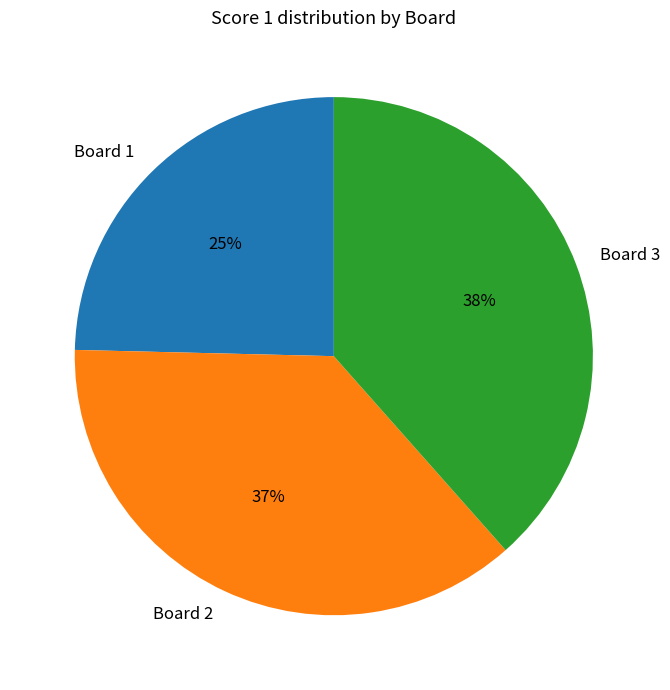

True or false: Board 3 accounts for 38% of the total.

True